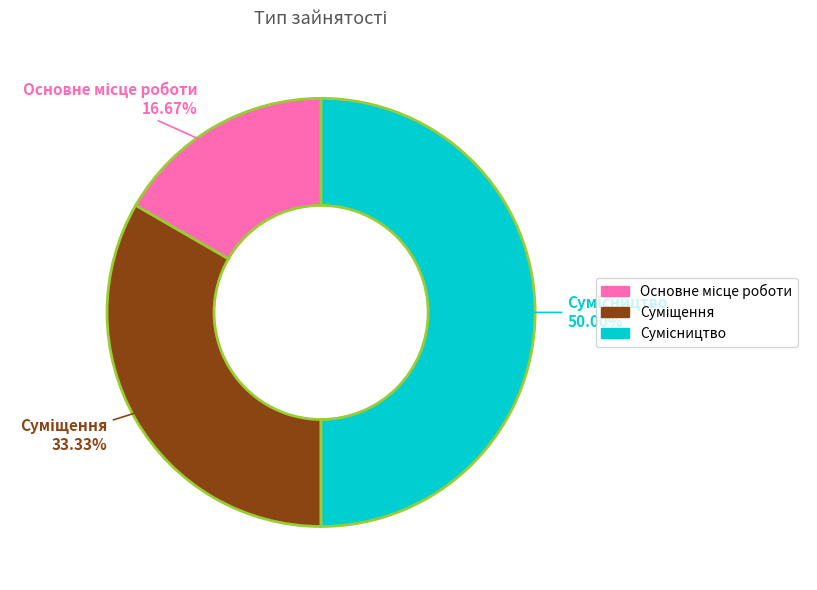

Count the number of slices in the pie.

3